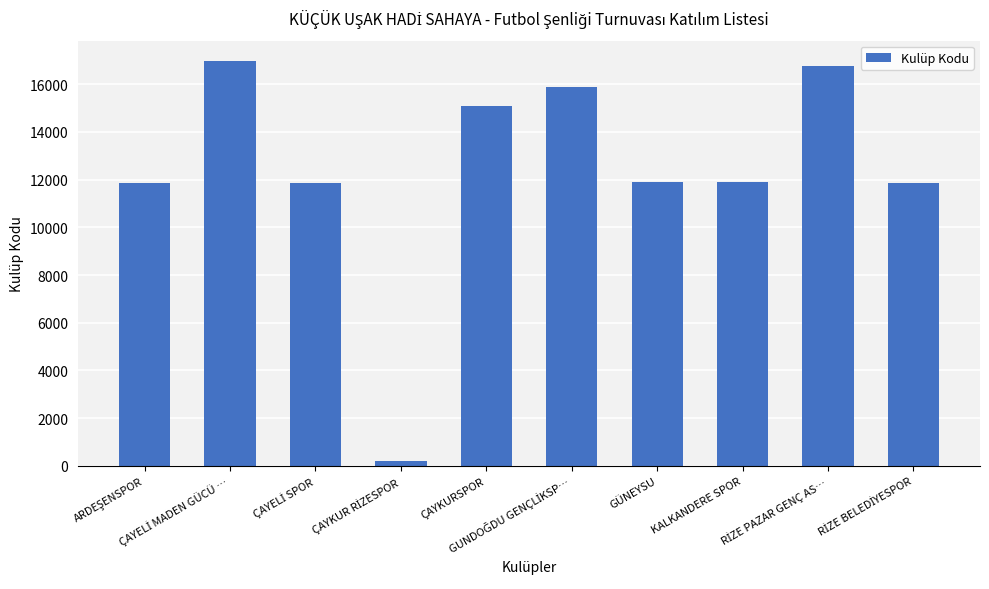

What is the difference between the second highest and minimum values?

16595